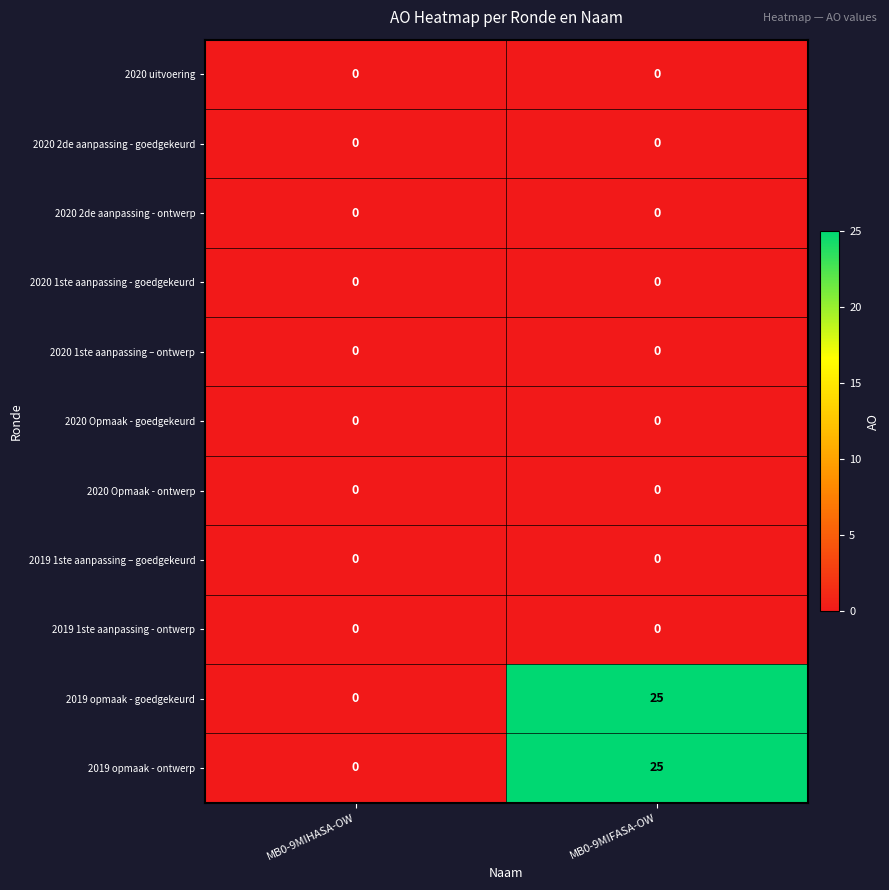

The value of 2020 2de aanpassing - ontwerp at MB0-9MIHASA-OW is 0. True or false?

True